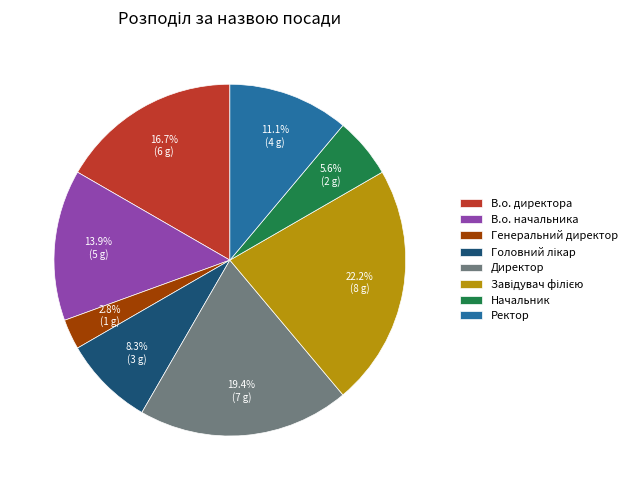

Approximately how many times larger is the value at В.о. директора compared to Генеральний директор?

6.0